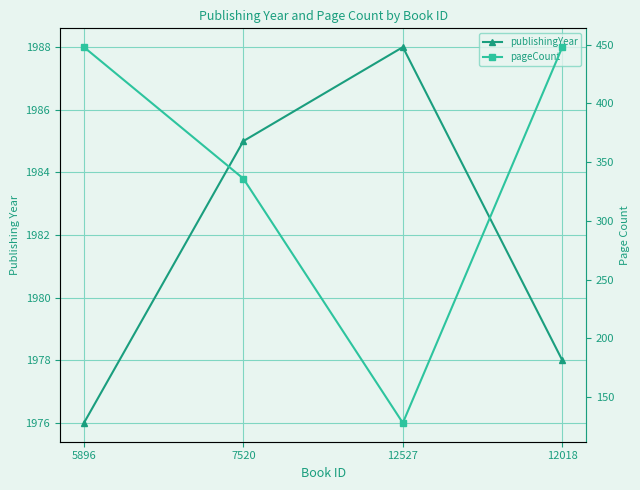

How many series are shown in this chart?

2